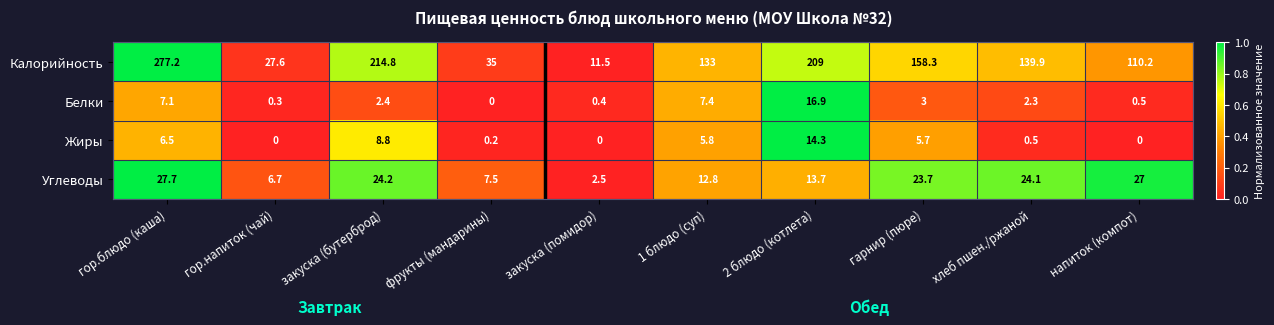

What is the difference between the maximum and minimum values in the Углеводы series?

25.2